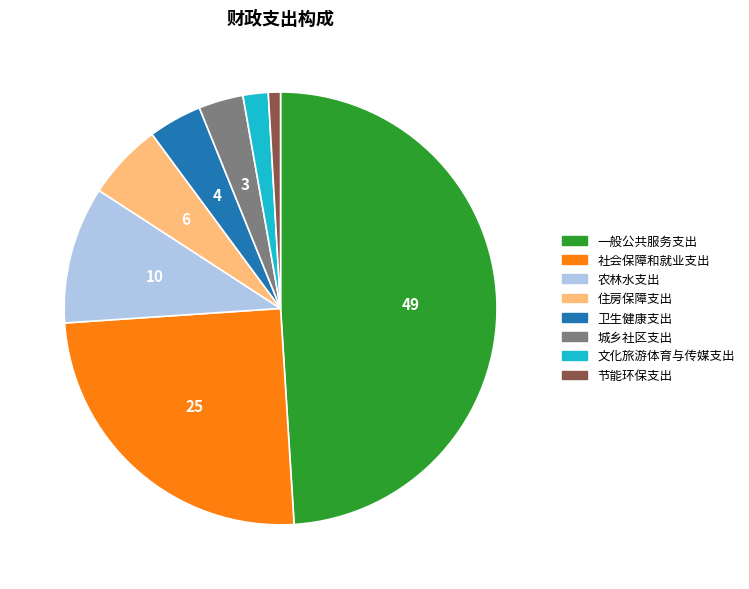

Which slice is the largest?

一般公共服务支出